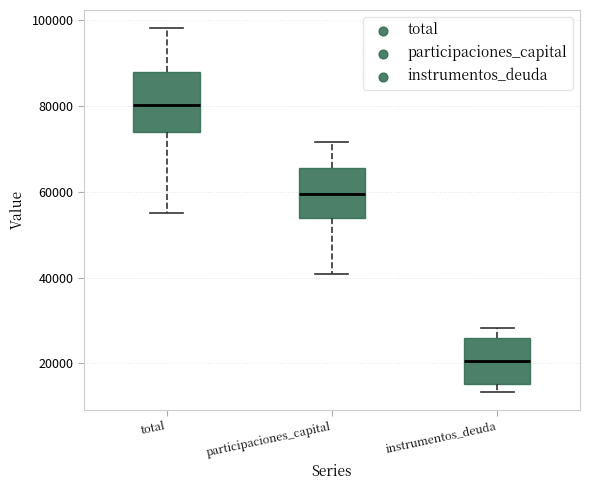

Reading left to right, read every box against the y-axis: the position of its median line, the range the box covers, and the ends of its whiskers. The values are not printed on the chart, so give them approximately, as read against the axis.

total: median 80000, box 74000 to 88000, whiskers 56000 to 98000
participaciones_capital: median 60000, box 54000 to 66000, whiskers 40000 to 72000
instrumentos_deuda: median 20000, box 16000 to 26000, whiskers 14000 to 28000